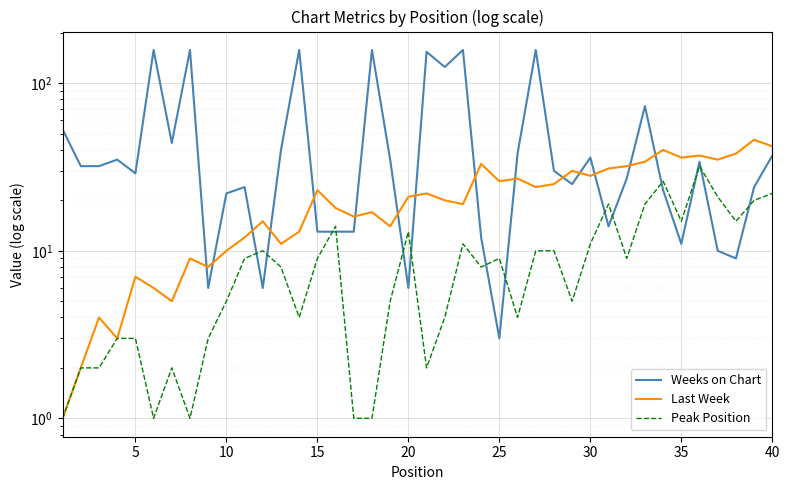

What is the lowest value of the Weeks on Chart series?

3